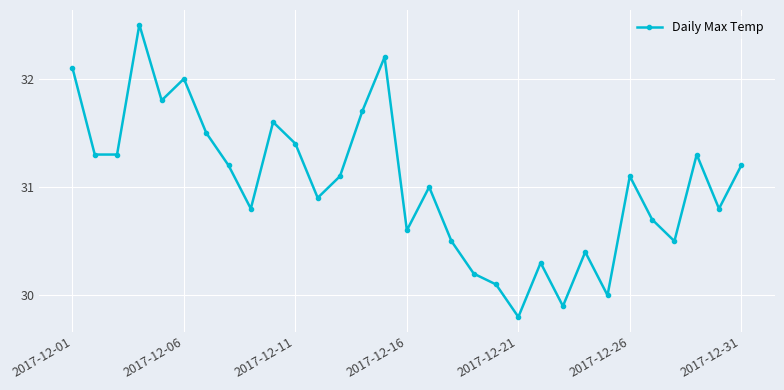

How many points are higher than both their immediate neighbors (excluding endpoints)?

9